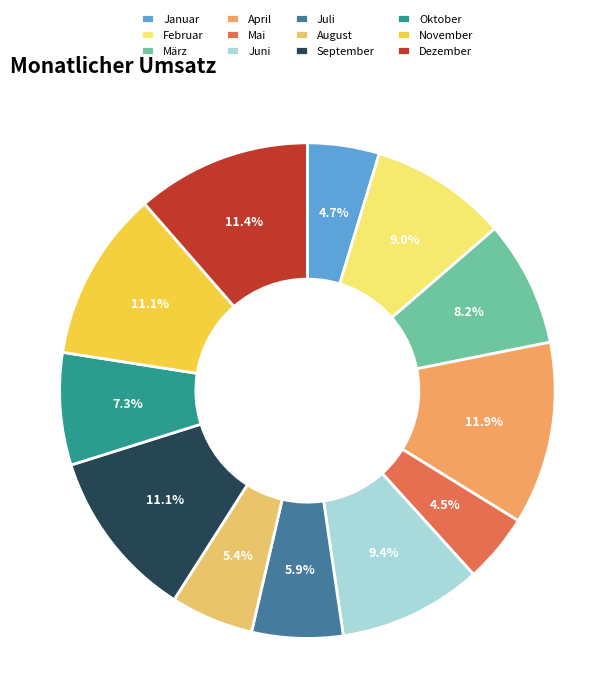

What percentage is the September slice, to the nearest percent?

11%